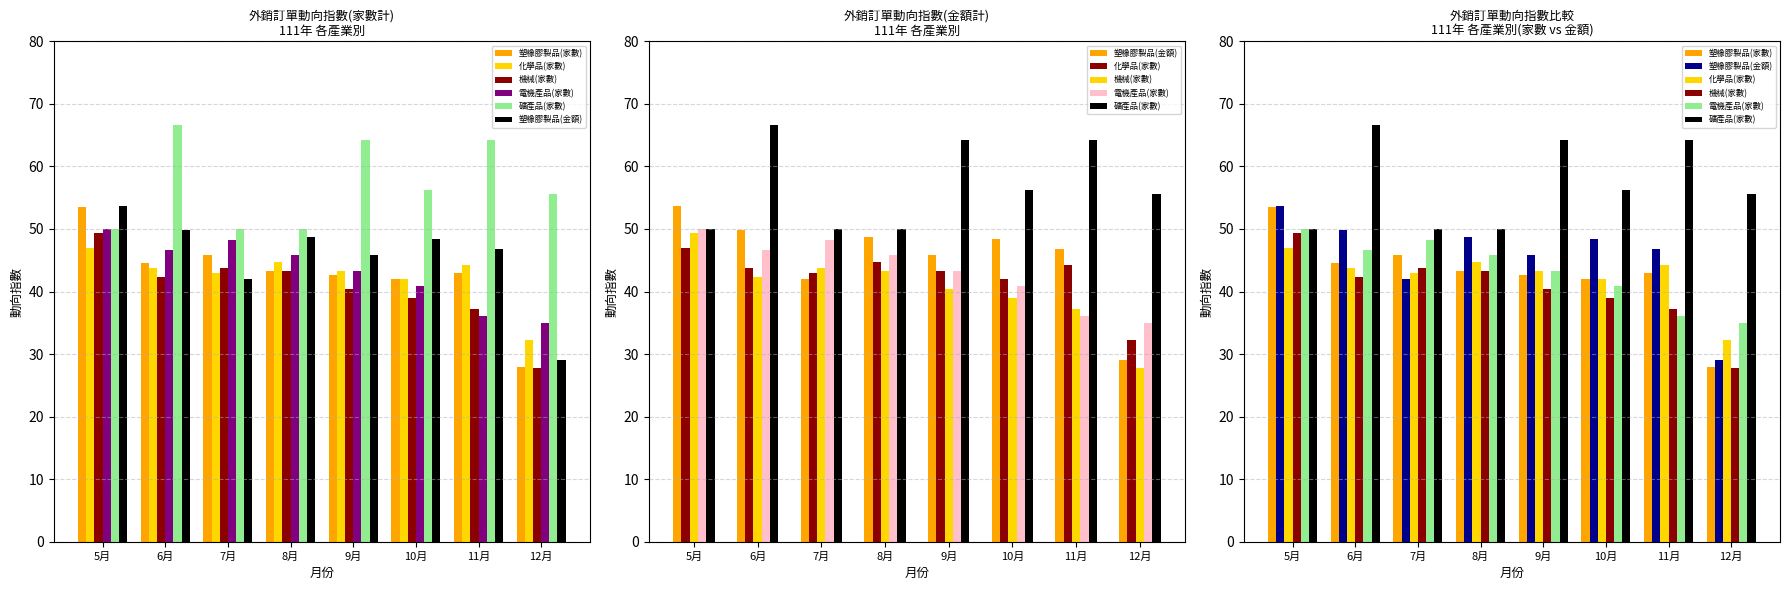

The 礦產品(家數) series shows 92.0 at 6月. True or false?

False